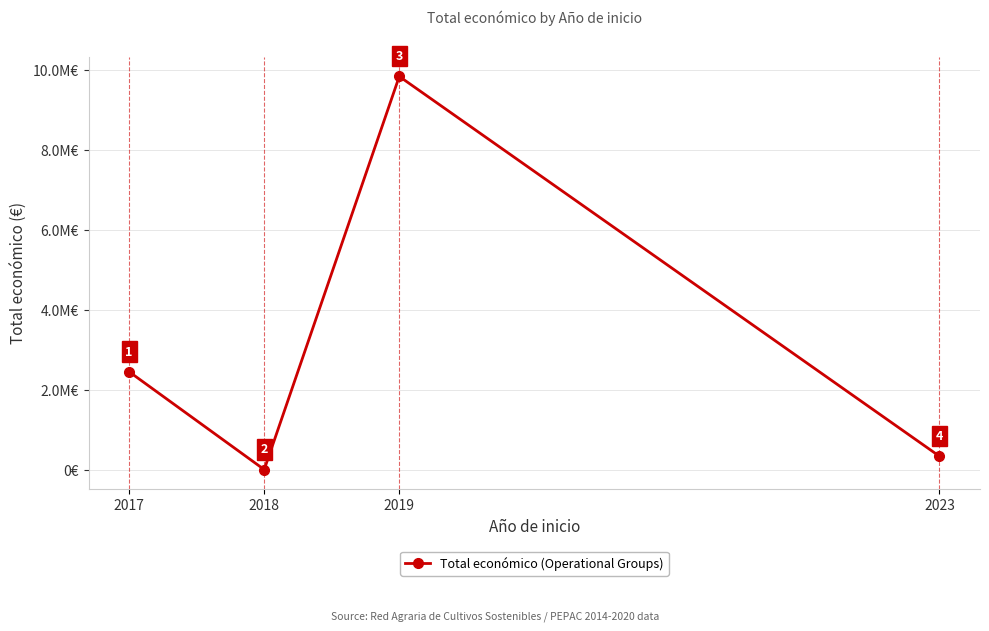

Reading left to right, list all the values displayed in this chart.

2464572	19478	9847932	352139